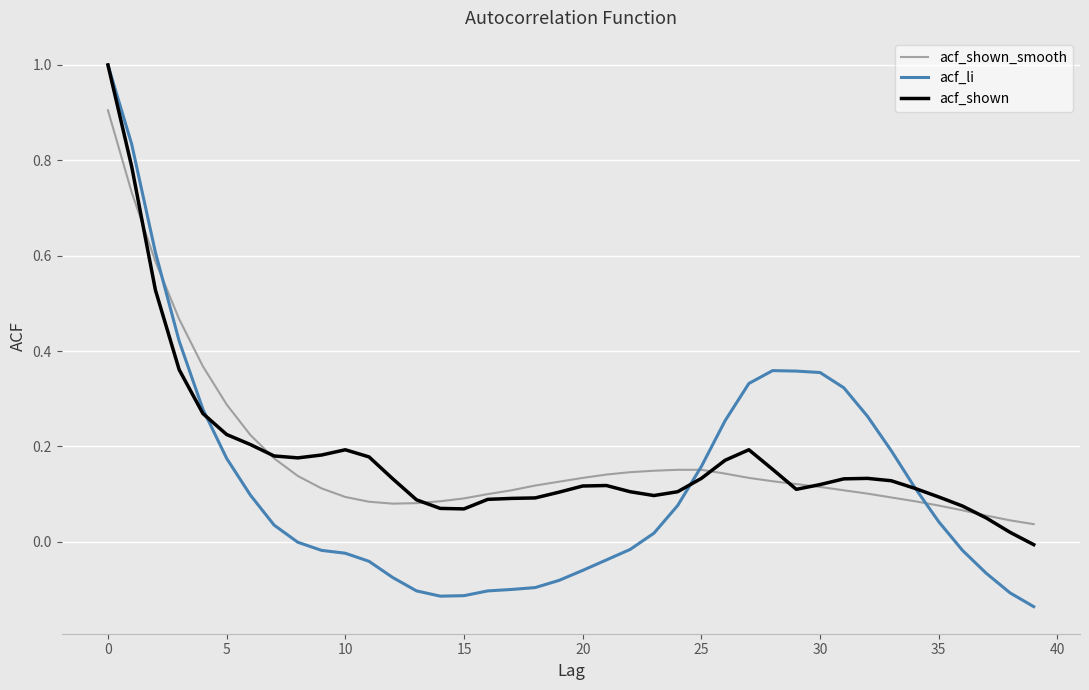

Which series has the widest spread of values?

acf_li